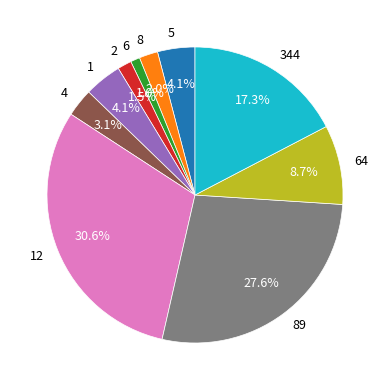

Count the number of slices in the pie.

10